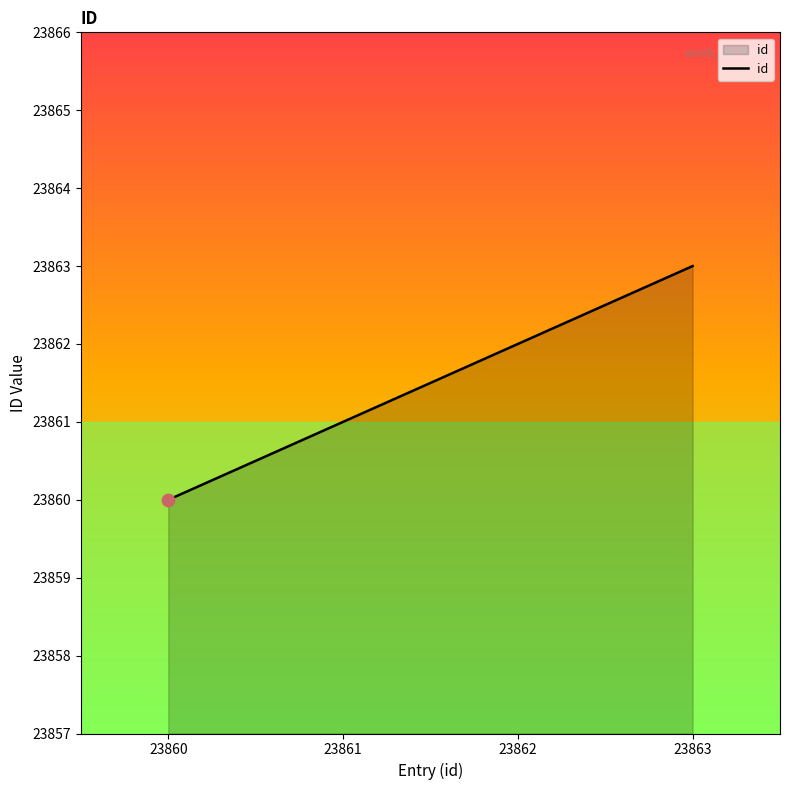

What is the ratio of the value at 23863 to the value at 23862?

1.0